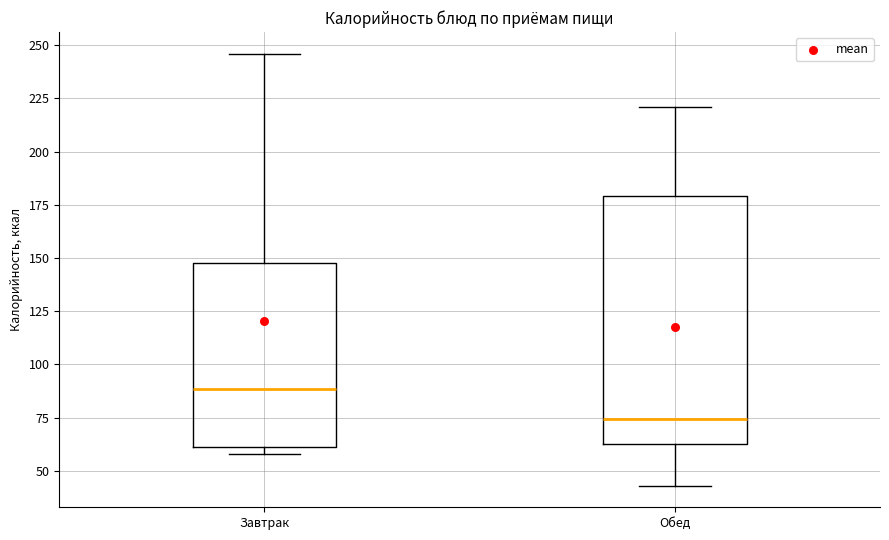

Reading left to right, transcribe this box plot: for each box, give where its median line is, the range the box spans, and where its two whiskers end, as read against the y-axis. The values are not printed on the chart, so give them approximately, as read against the axis.

Завтрак: median 90, box 60 to 150, whiskers 60 (just below the box's lower edge) to 245
Обед: median 75, box 65 to 180, whiskers 45 to 220